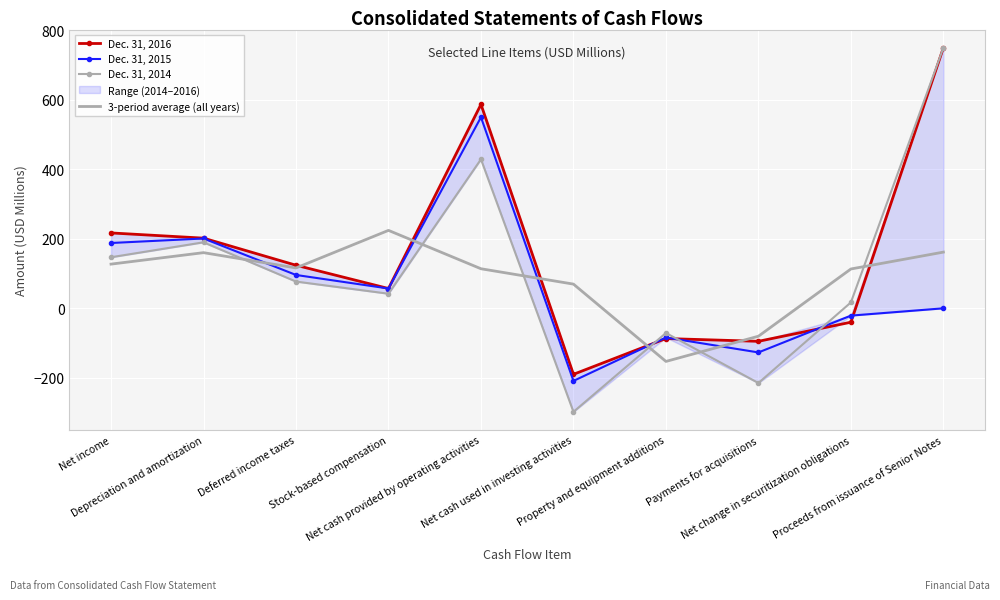

Rank the series by their maximum value, from highest to lowest.

Dec. 31, 2016, Dec. 31, 2014, Dec. 31, 2015, 3-period average (all years)